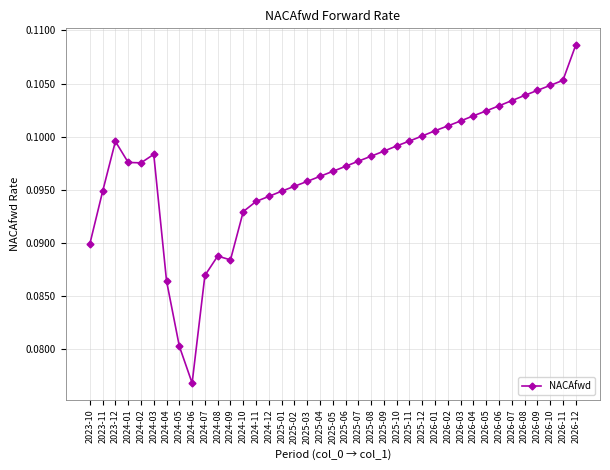

What is the sum of the values at 2025-08 and 2024-07?

0.2